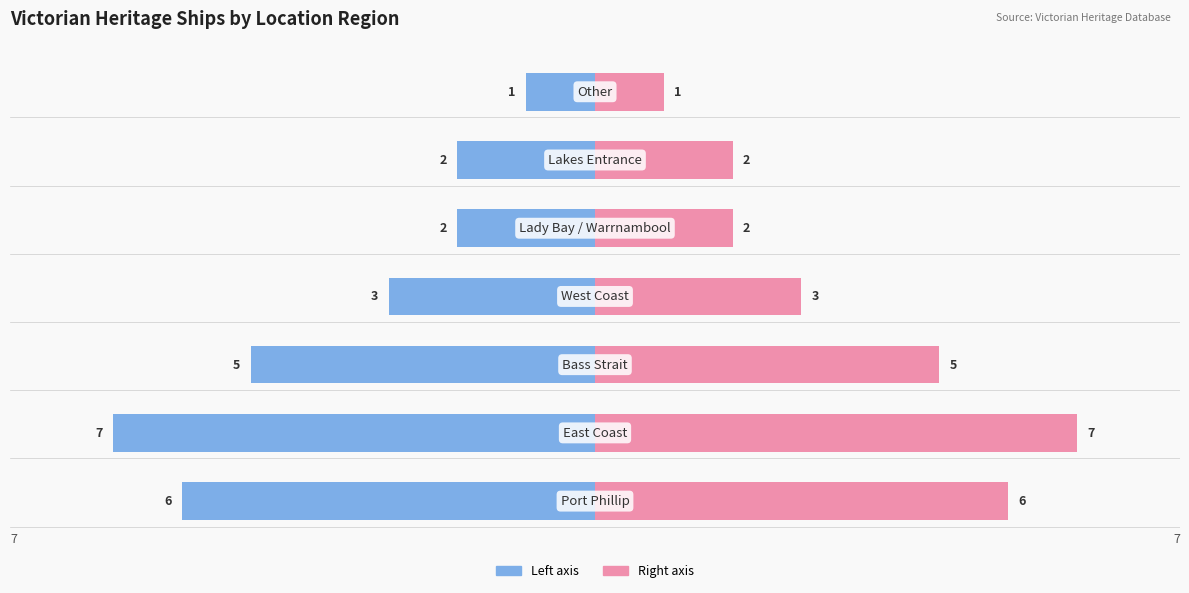

True or false: Count (Right) has a value of 7 at 1.

True